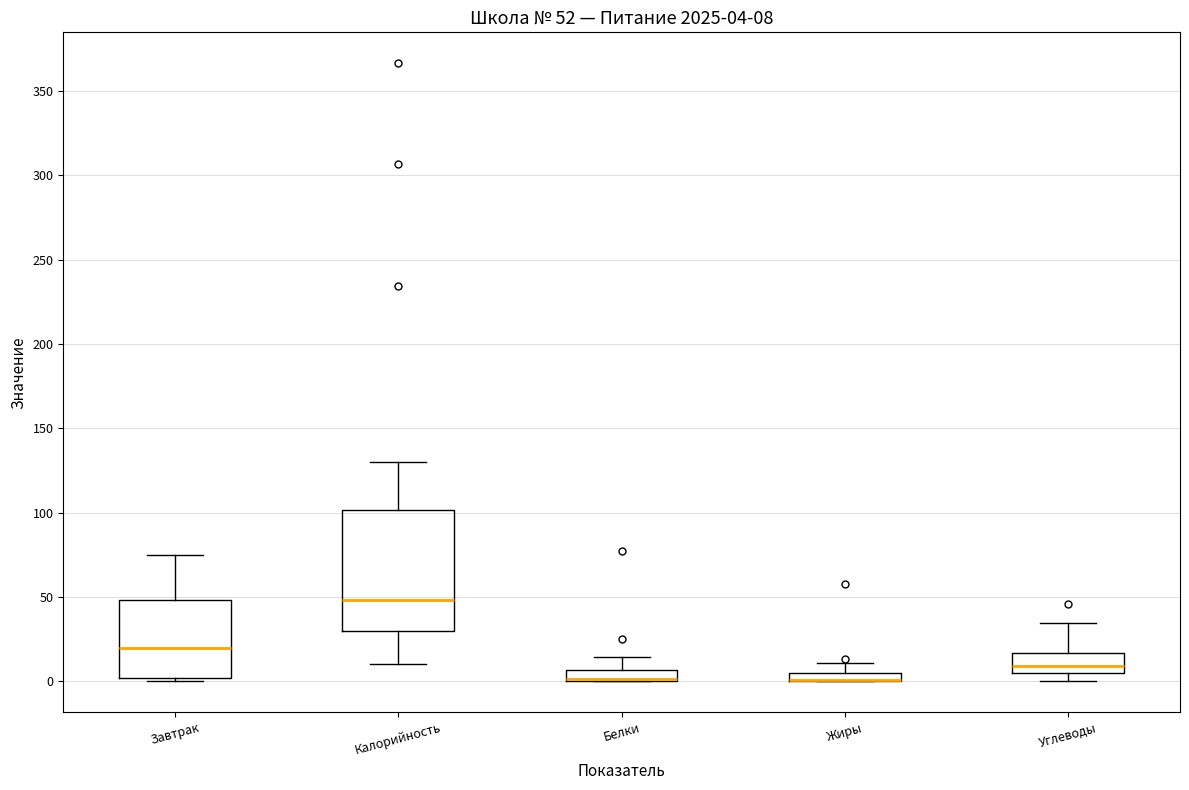

Which box is the tallest, from its lower edge to its upper edge?

Калорийность